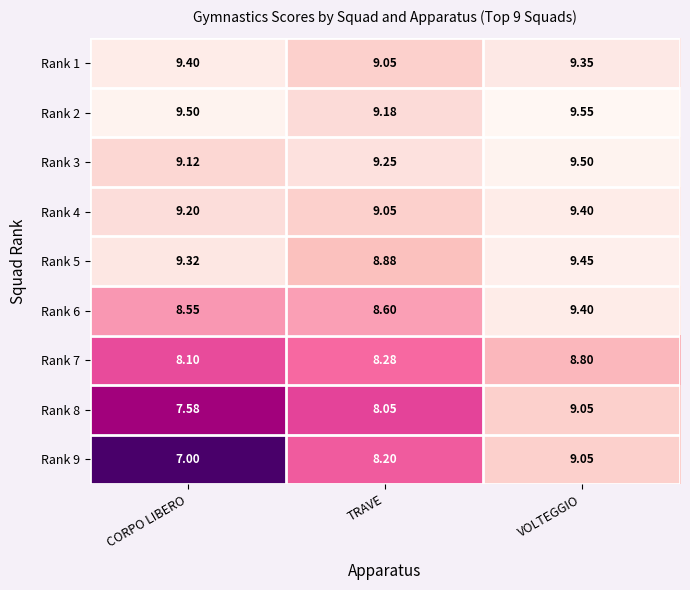

Rank the categories by Rank 3 value from highest to lowest.

VOLTEGGIO, TRAVE, CORPO LIBERO